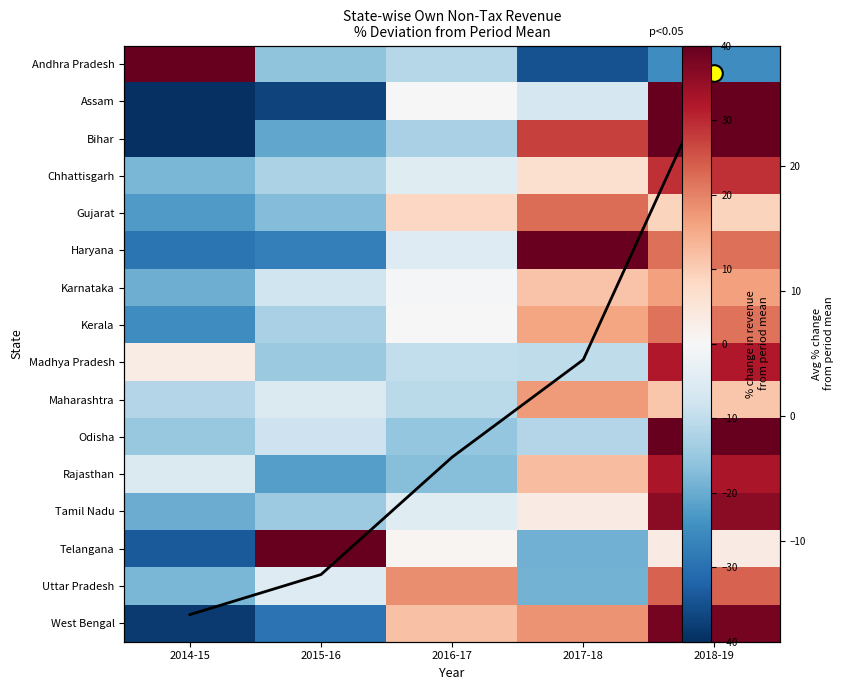

At 2017-18, list the series in order from smallest to largest.

Andhra Pradesh, Telangana, Uttar Pradesh, Odisha, Madhya Pradesh, Assam, Tamil Nadu, Avg % deviation, Chhattisgarh, Karnataka, Rajasthan, Kerala, Maharashtra, West Bengal, Gujarat, Bihar, Haryana